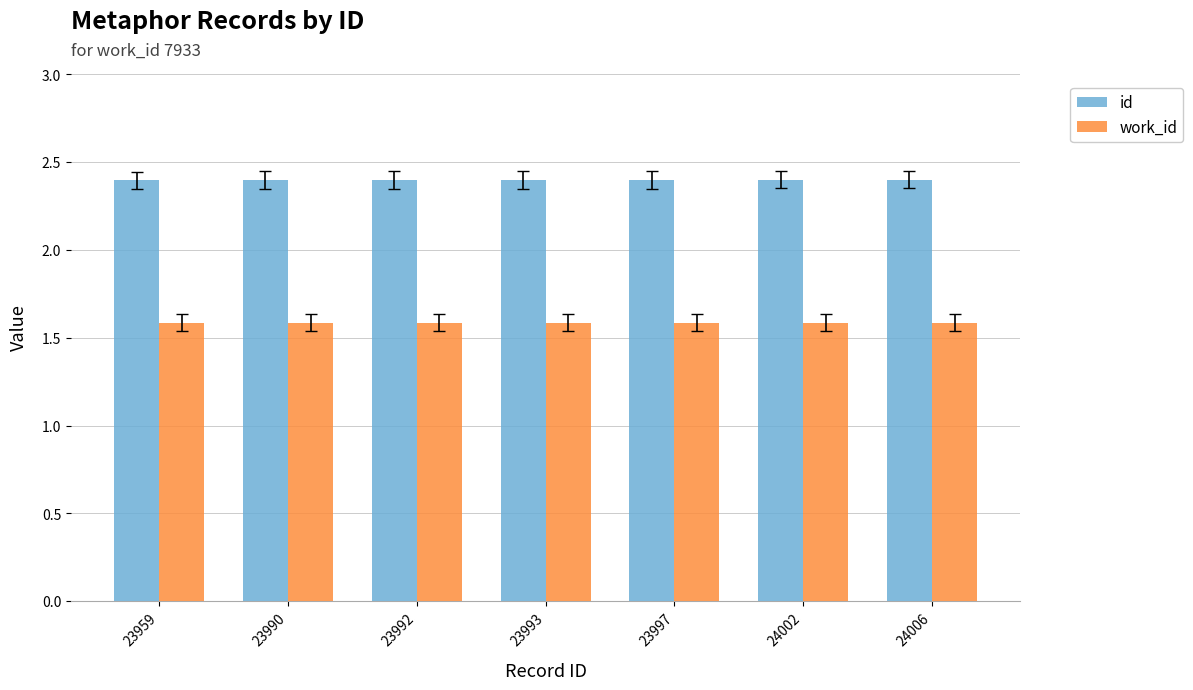

What is the total value across all series at 23990?

4.0